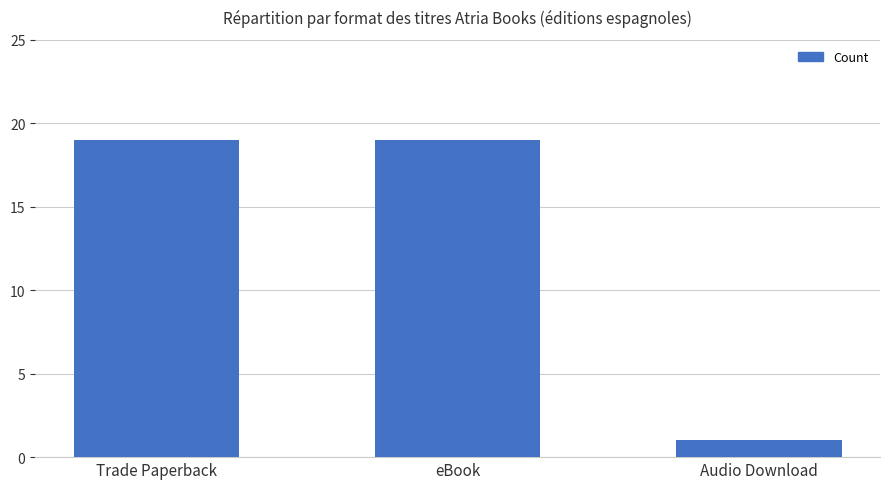

What is the value of the 2nd bar from the left?

19